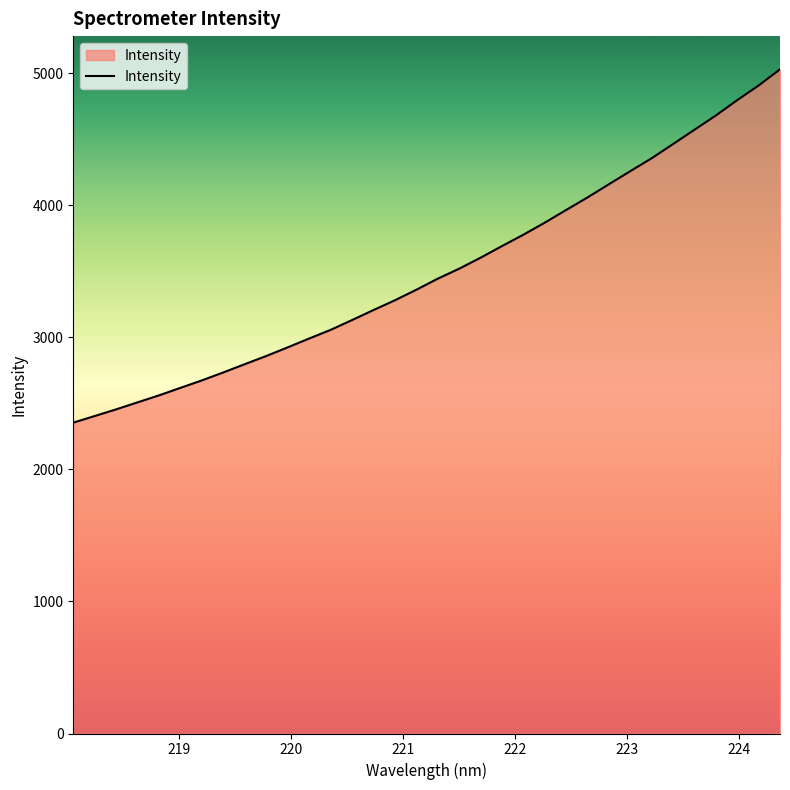

Count the number of values greater than 3444.

17